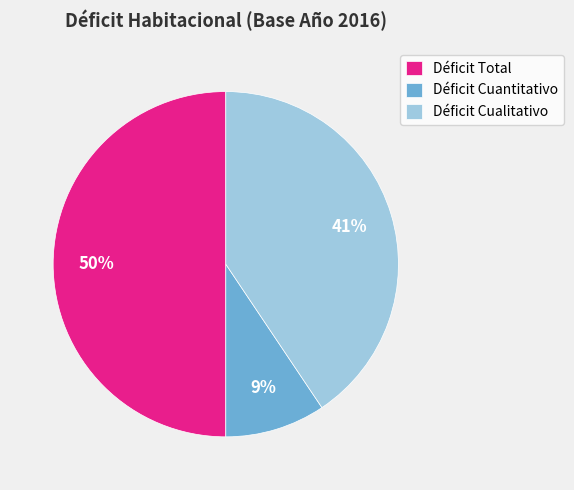

True or false: Déficit Cuantitativo accounts for 1% of the total.

False